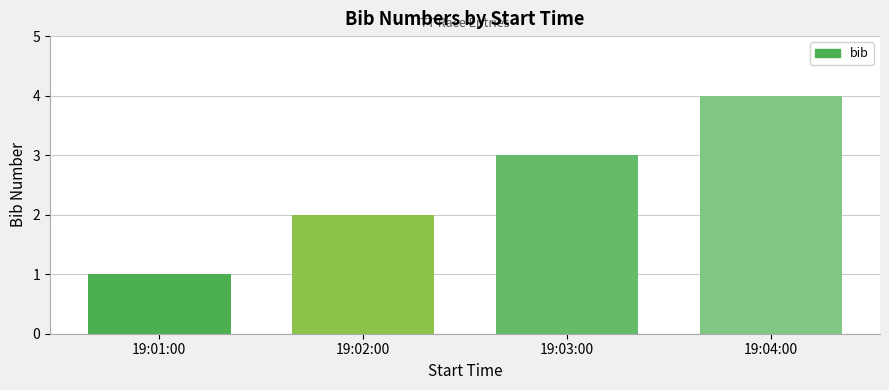

List the labels in order of value, largest first.

19:04:00, 19:03:00, 19:02:00, 19:01:00